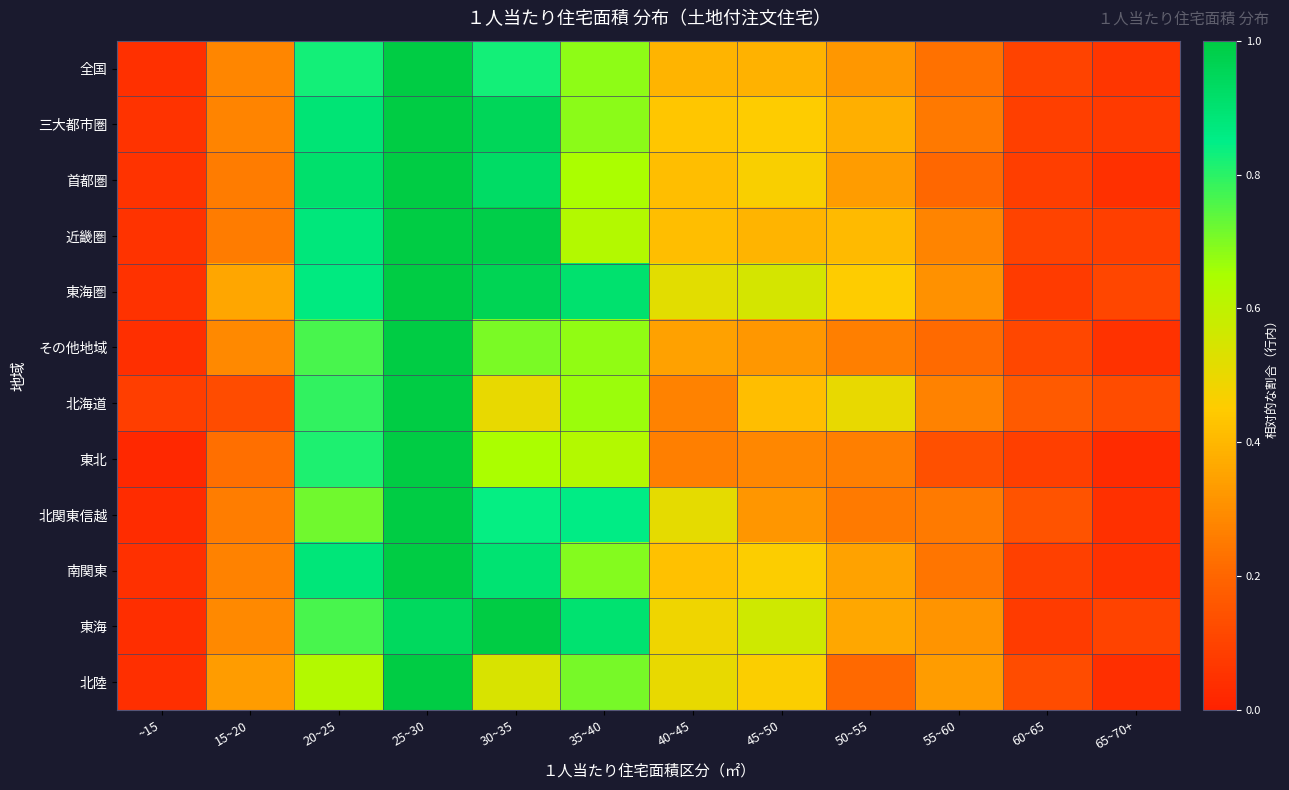

Between 15~20 and ~15, which is larger?

15~20